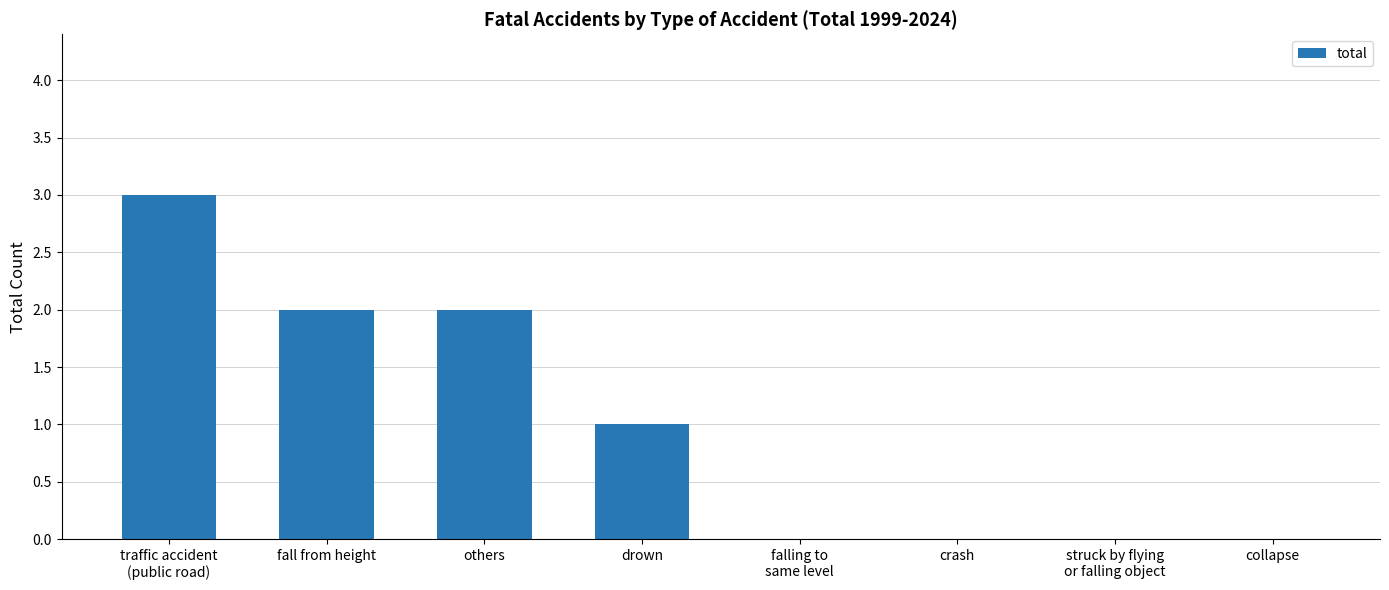

Are the bars grouped side by side (vs. stacked)?

No